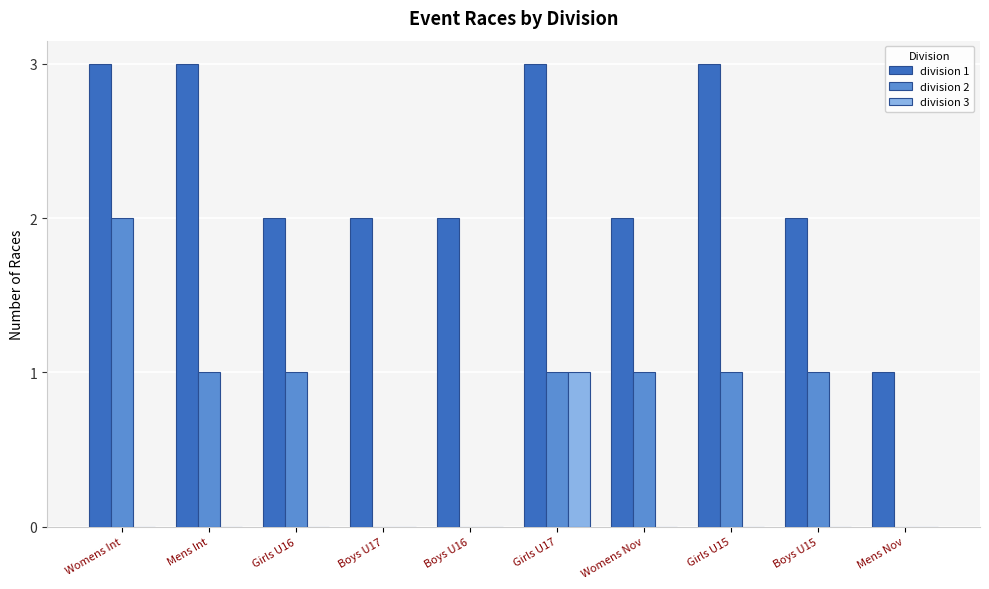

True or false: division 3 has a value of 0 at Girls U16.

True